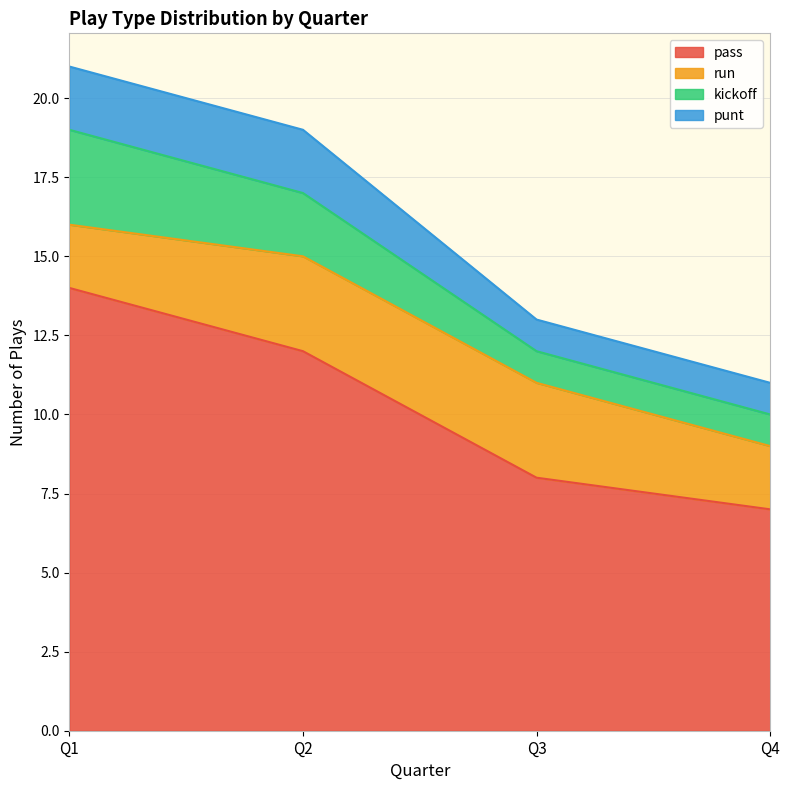

What is the maximum value shown in the chart?

14